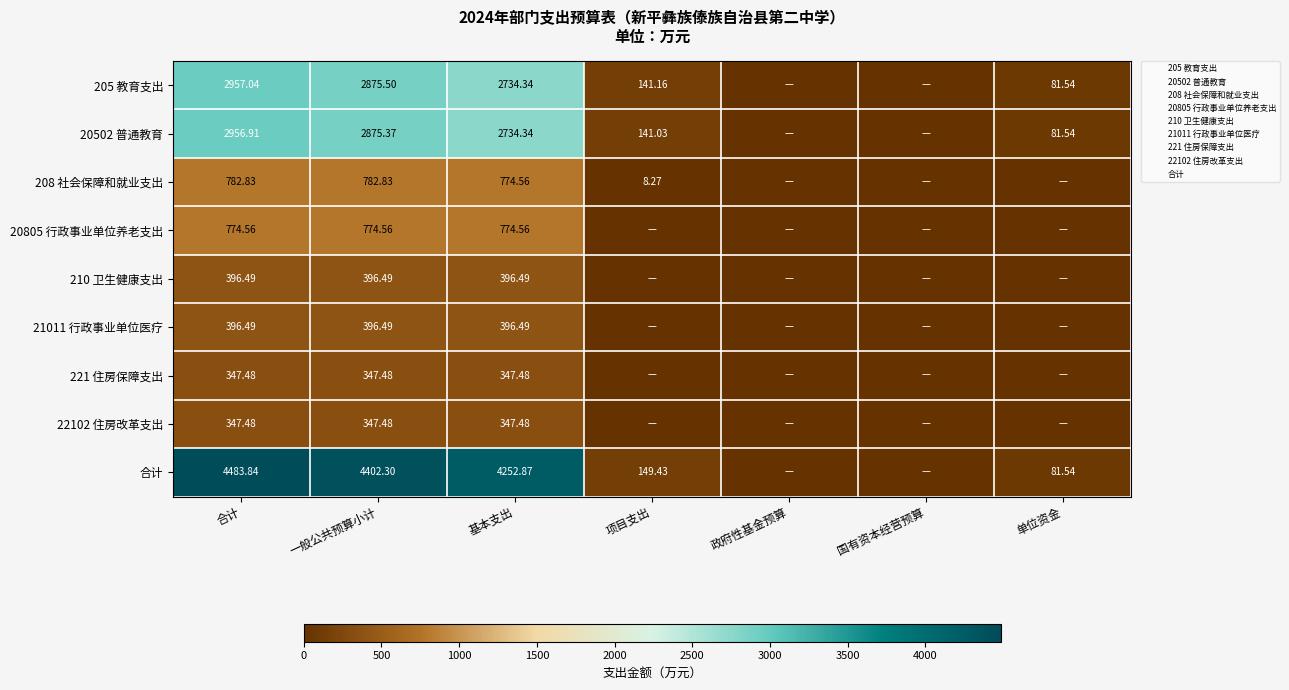

The value of 208 社会保障和就业支出 at 基本支出 is 1234.5. True or false?

False